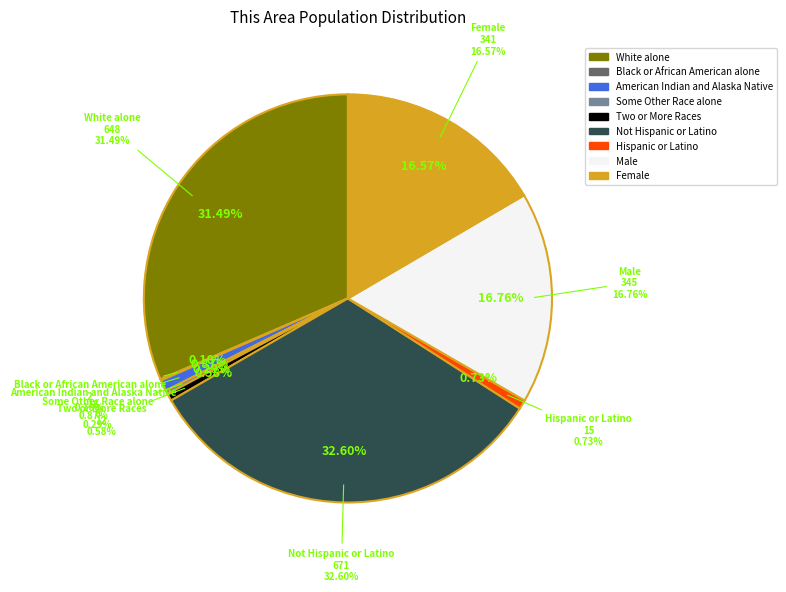

To the nearest percent, what is the difference between the largest and smallest slice percentages?

33%